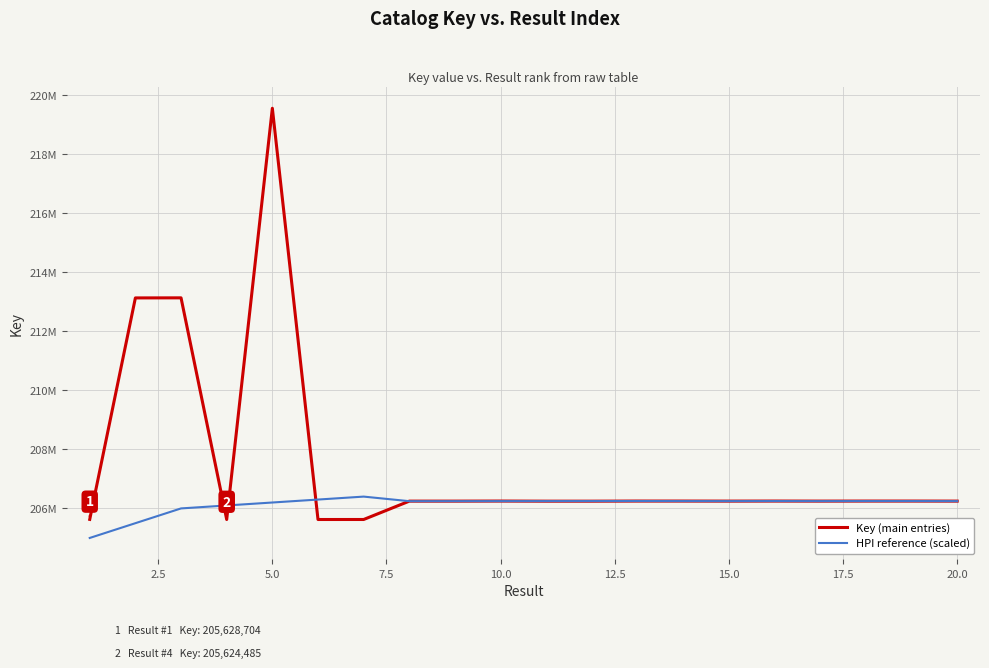

What is the highest value of the Key (main entries) series?

219547046